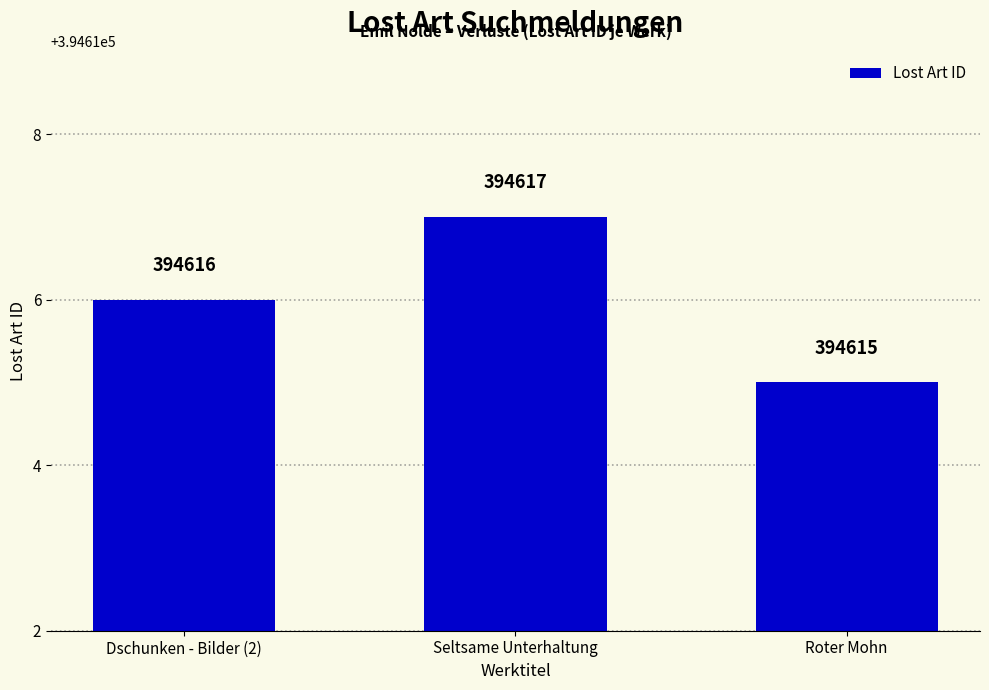

How many data points are less than 394616?

1